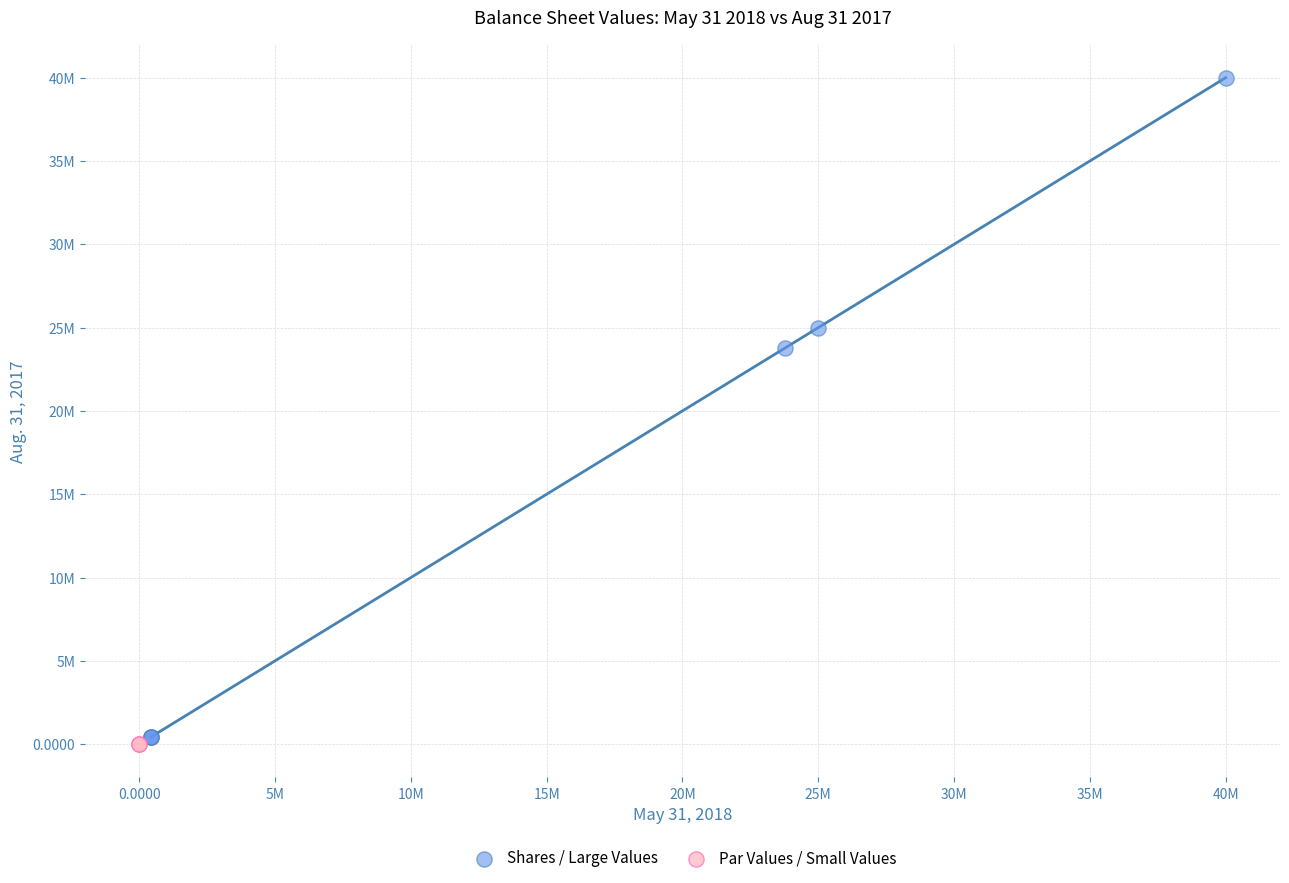

What are all the series names shown in the legend?

Shares / Large Values, Par Values / Small Values